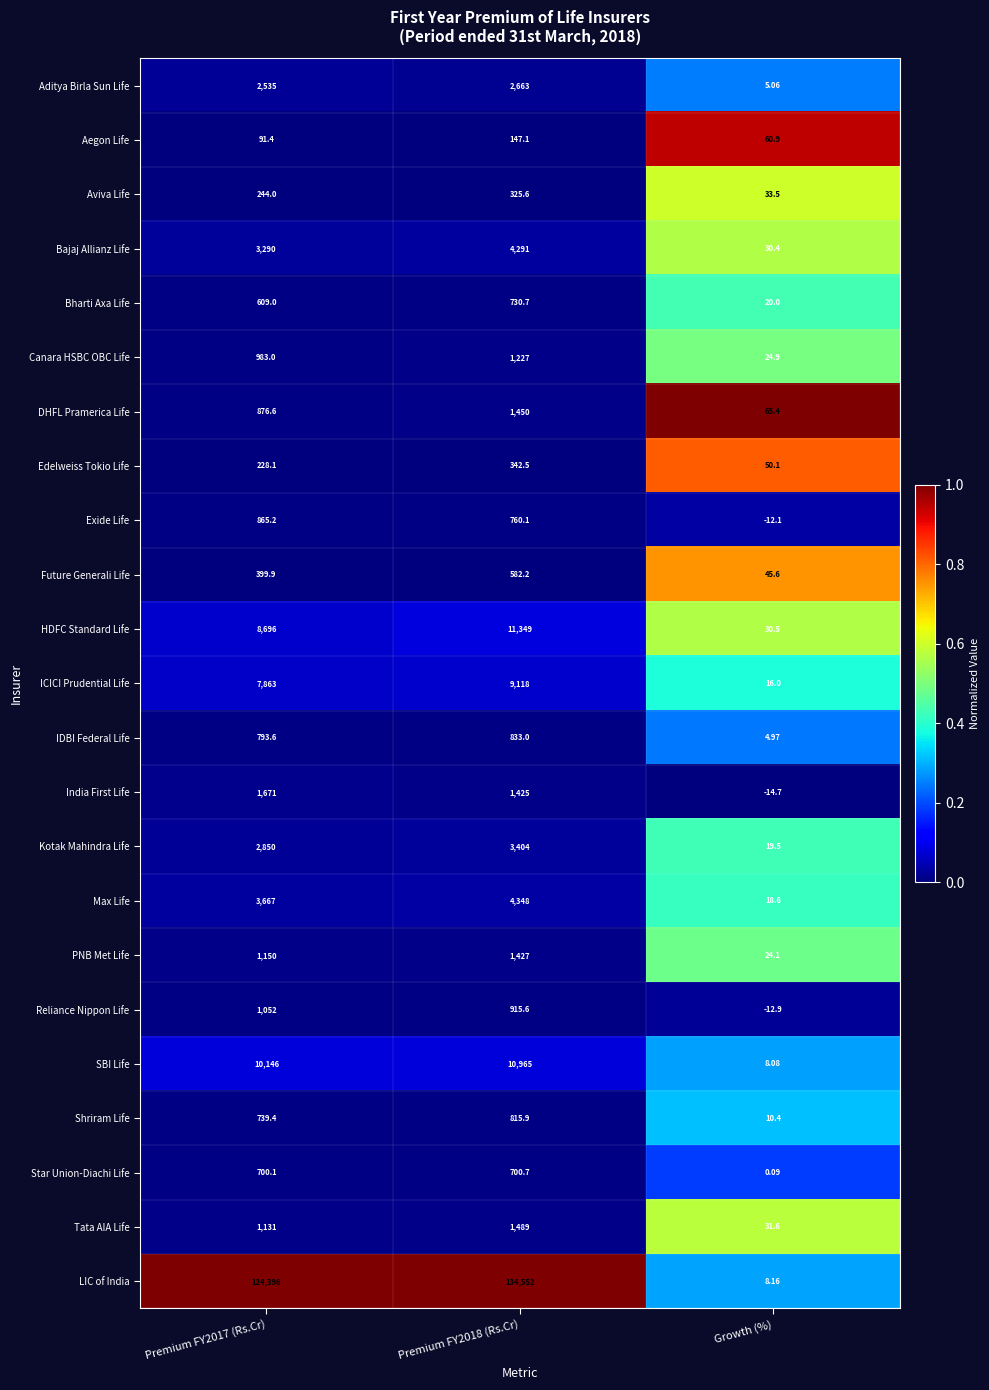

Which series has the largest total across all categories?

LIC of India